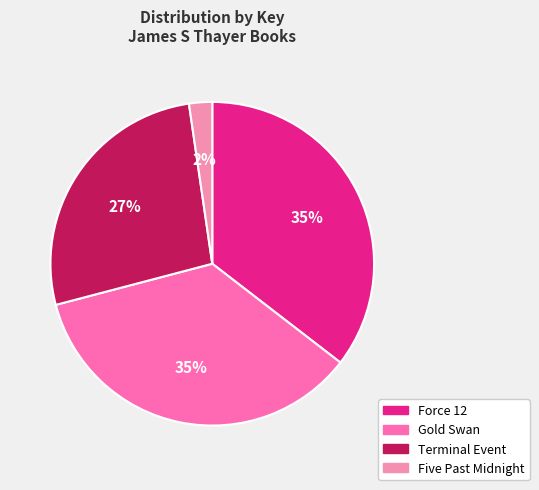

To the nearest percent, what is the combined percentage of Five Past Midnight and Gold Swan?

38%